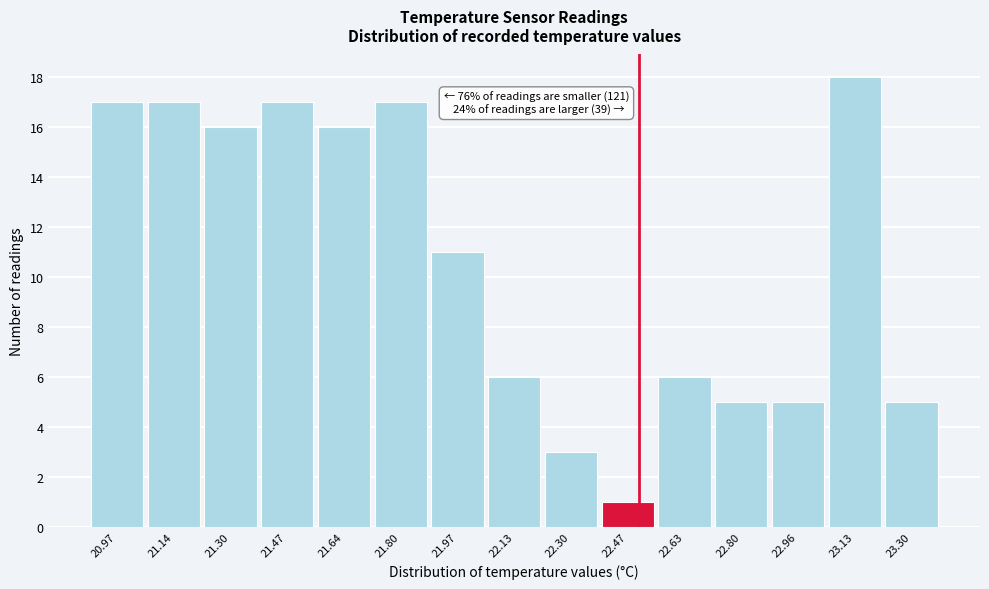

Over which range of the x-axis is the bar tallest?

23.048 to 23.214